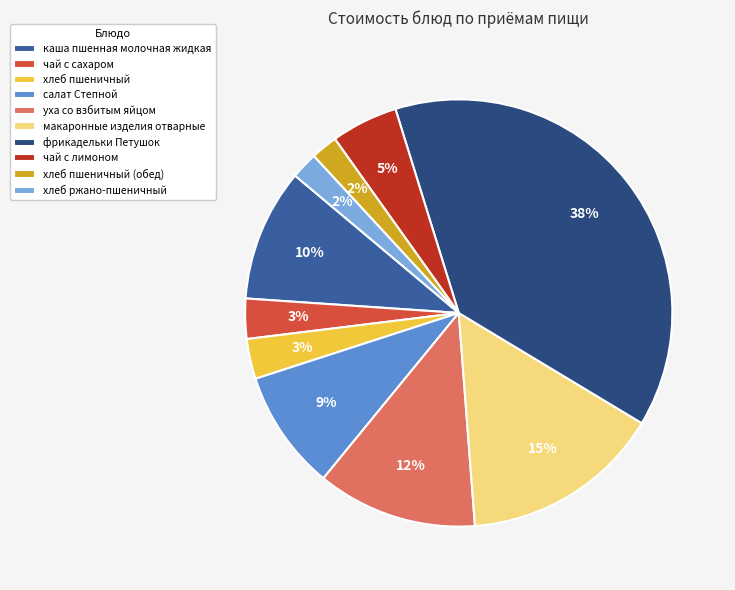

Does каша пшенная молочная жидкая account for over 50% of the chart?

No